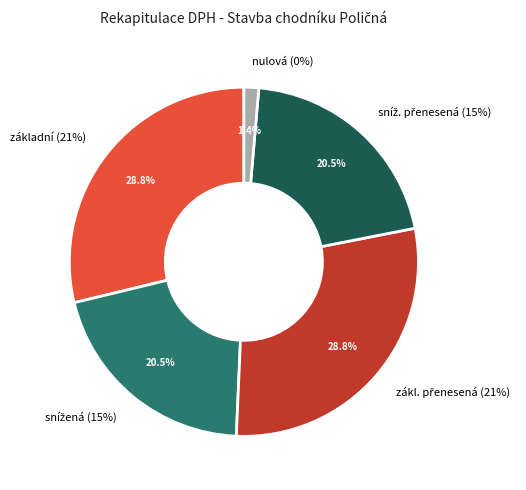

What is the smallest slice in the pie chart?

nulová